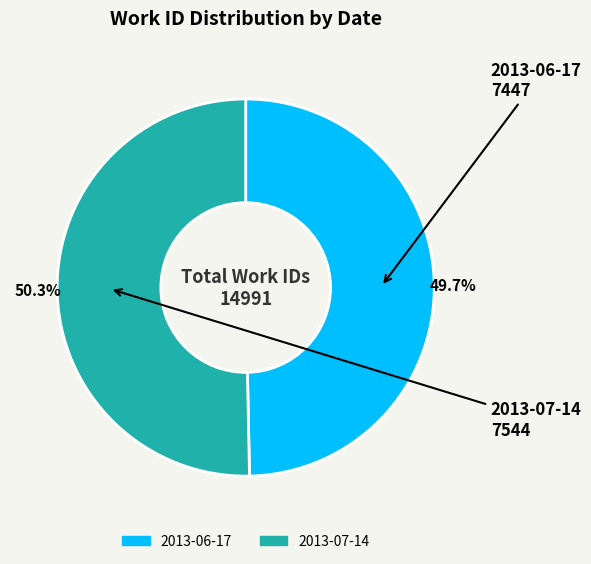

What is the ratio of the value at 2013-06-17 to the value at 2013-07-14?

1.0